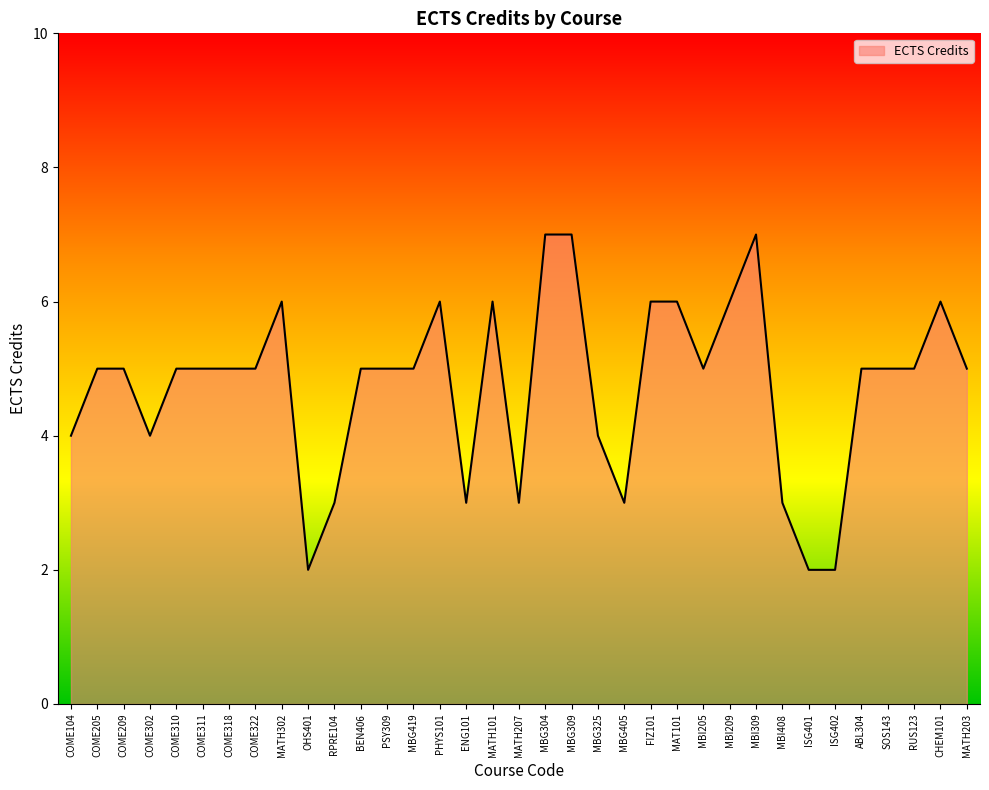

Reading left to right, what are all the values shown in this chart?

COME104=4	COME205=5	COME209=5	COME302=4	COME310=5	COME311=5	COME318=5	COME322=5	MATH302=6	OHS401=2	RPRE104=3	BEN406=5	PSY309=5	MBG419=5	PHYS101=6	ENG101=3	MATH101=6	MATH207=3	MBG304=7	MBG309=7	MBG325=4	MBG405=3	FIZ101=6	MAT101=6	MBI205=5	MBI209=6	MBI309=7	MBI408=3	ISG401=2	ISG402=2	ABL304=5	SOS143=5	RUS123=5	CHEM101=6	MATH203=5